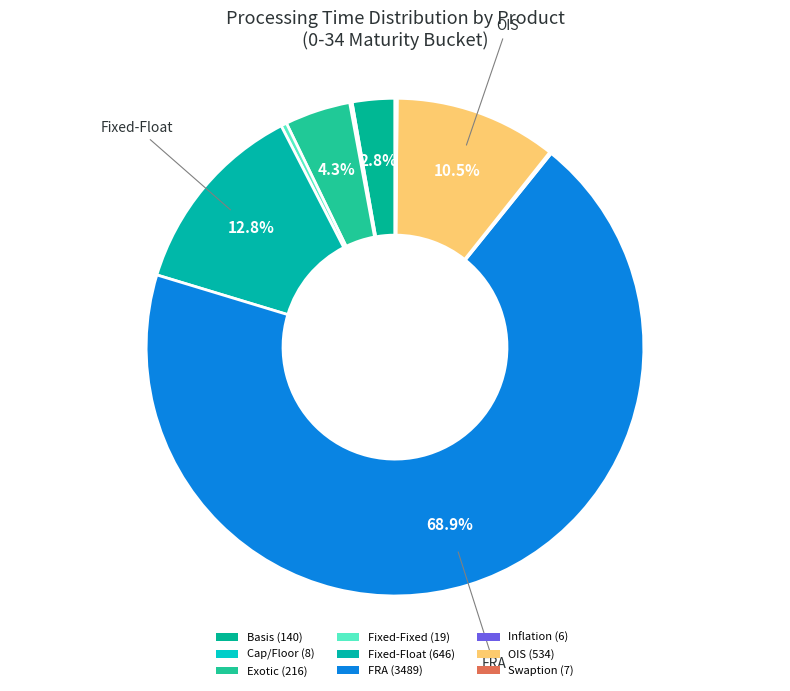

To the nearest percent, what is the difference between the Basis and Swaption slice percentages?

3%